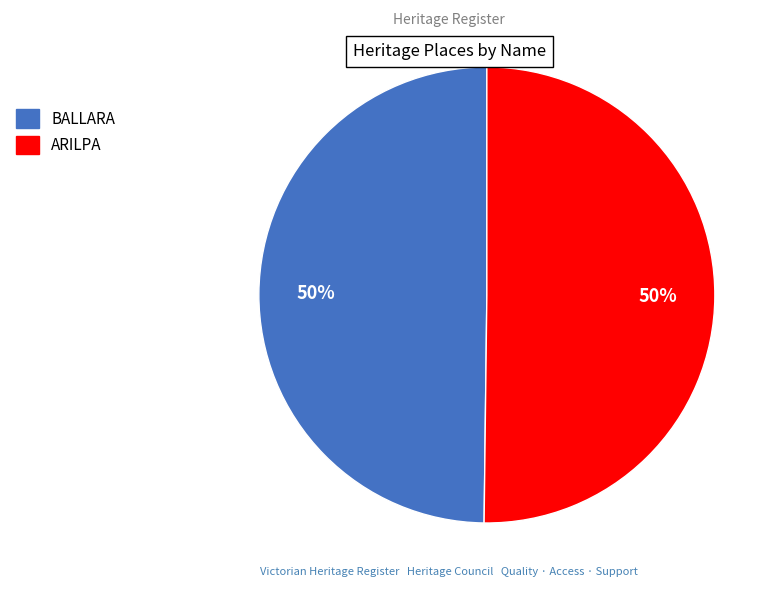

What is the ratio of the value at ARILPA to the value at BALLARA?

1.0